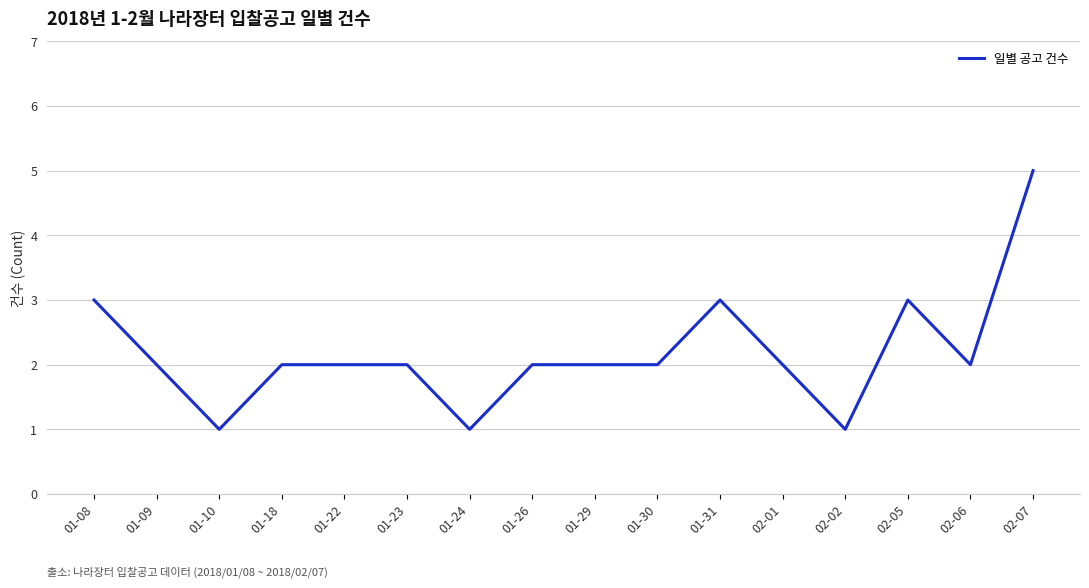

What is the maximum value shown in the chart?

5